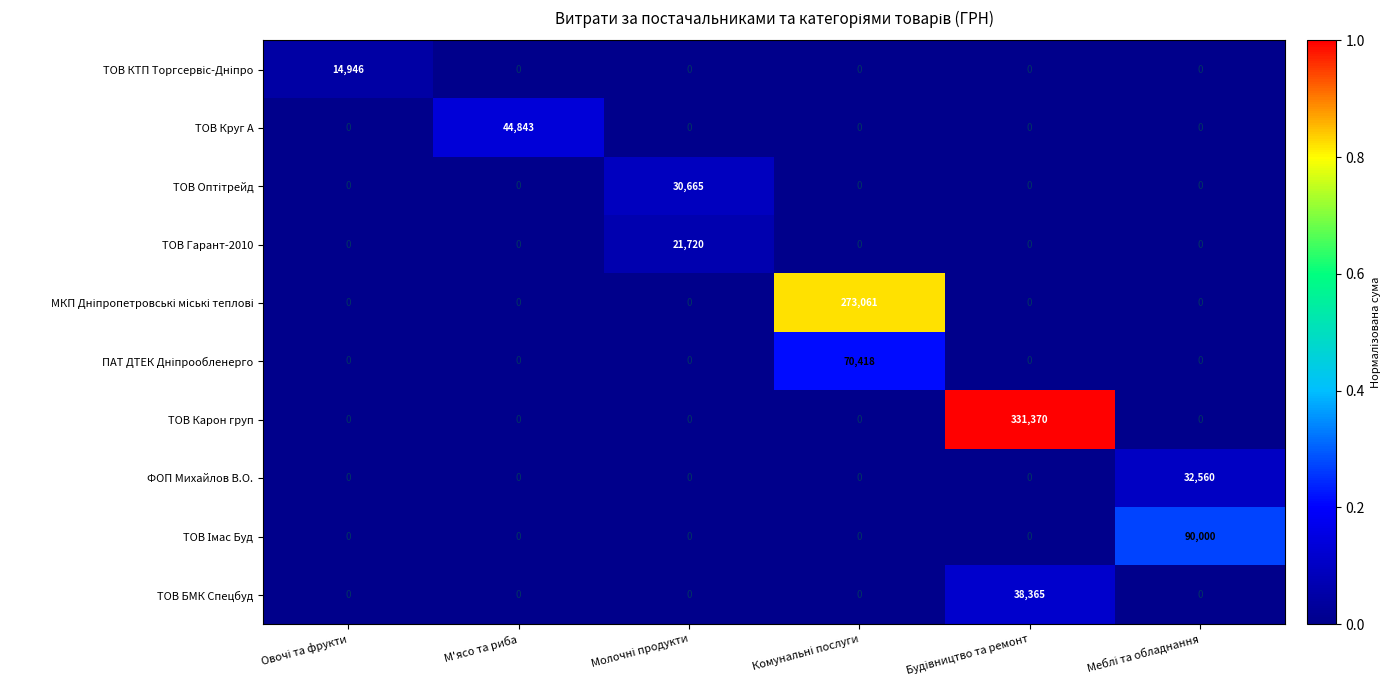

What is the difference between the highest and lowest values at М'ясо та риба?

44843